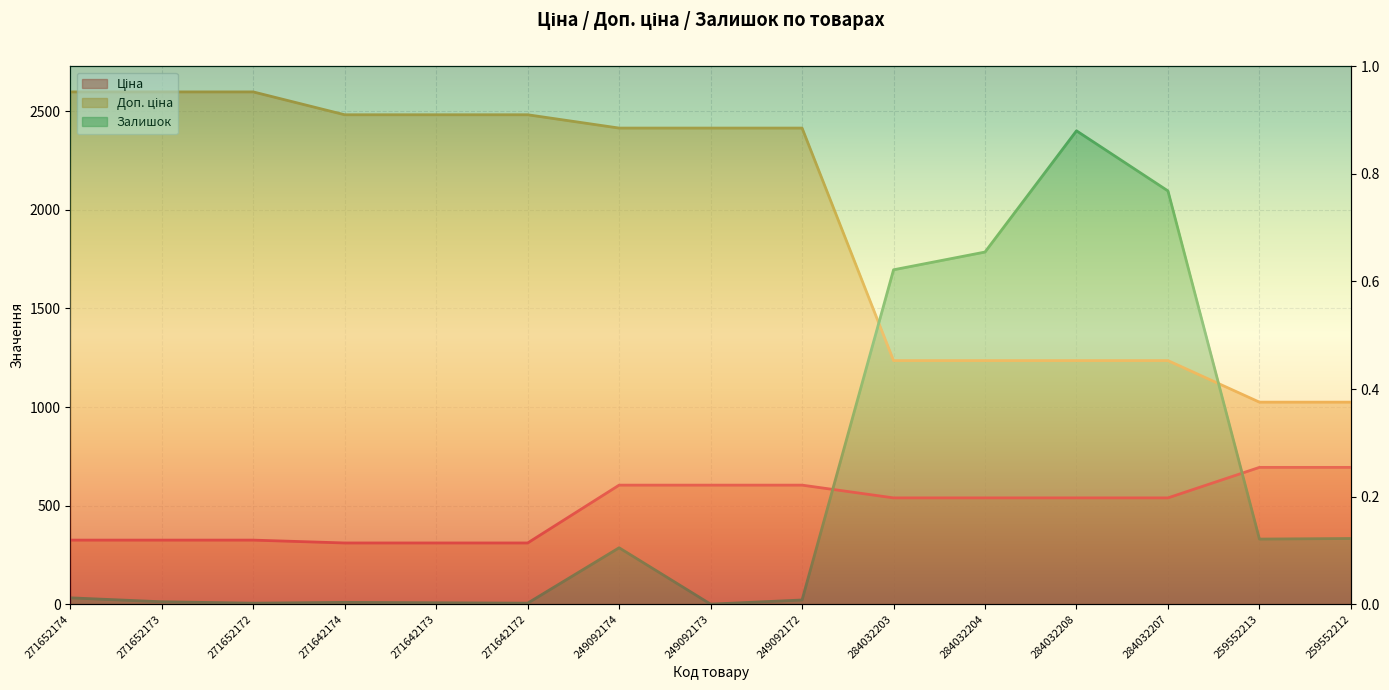

The value of Доп. ціна at 249092172 is 2414.8. True or false?

True